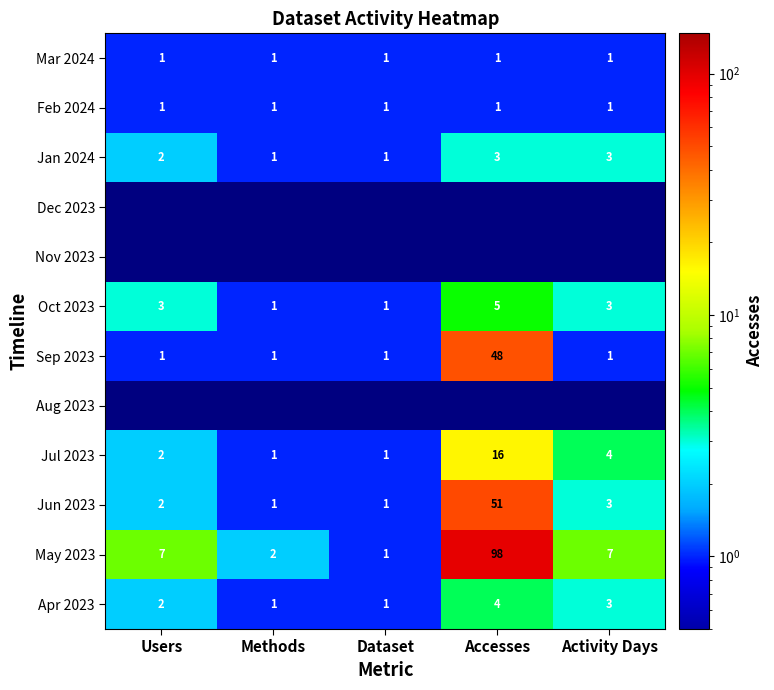

How many data points in Jun 2023 are less than 2?

2